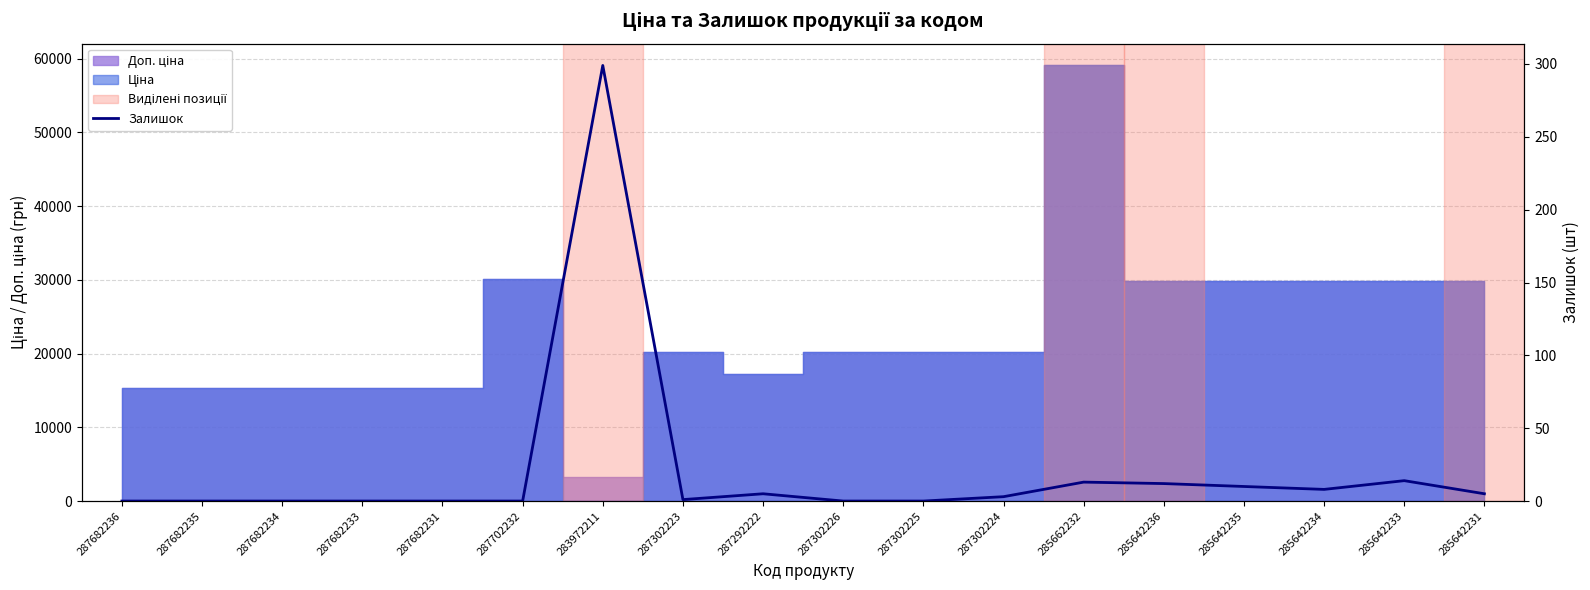

The value at 287302226 is 0. True or false?

True